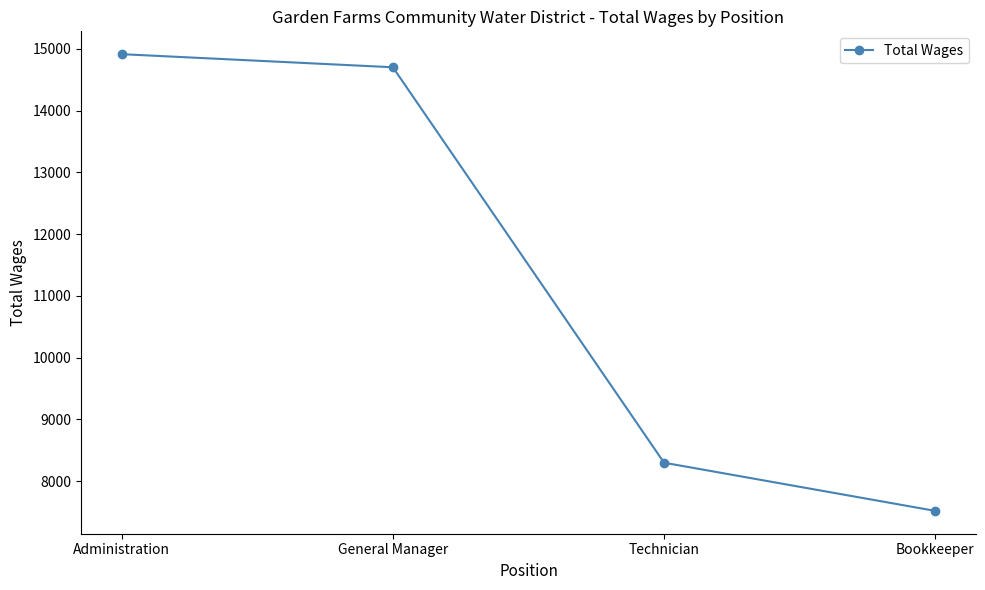

What is the greatest value displayed?

14912